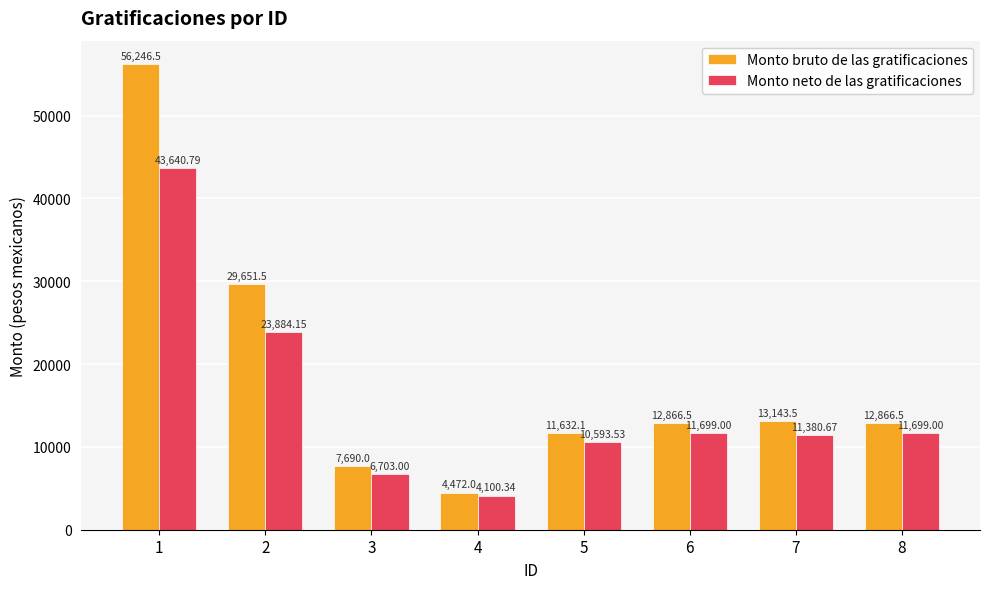

Is it true that Monto bruto de las gratificaciones equals 1560.6 at 3?

False